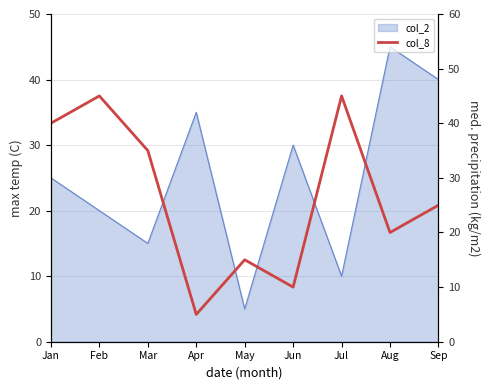

The value at Jun is 17. True or false?

False